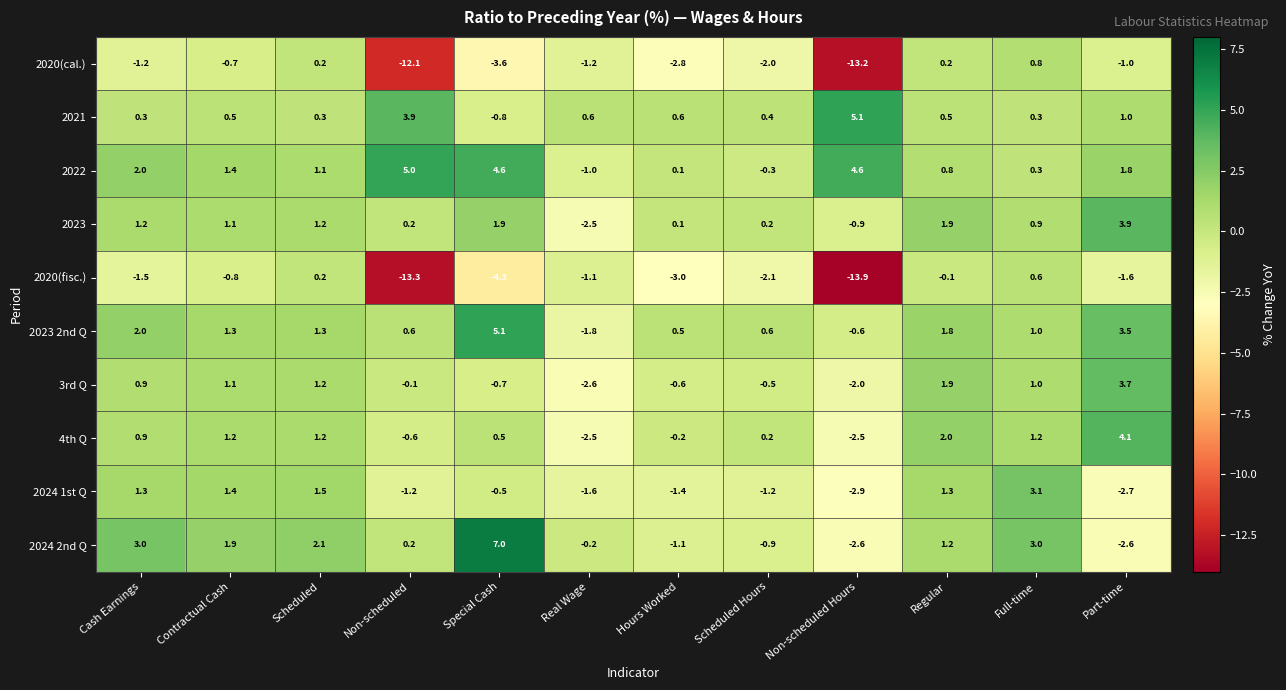

At which category does the chart reach its minimum across all series?

Non-scheduled Hours